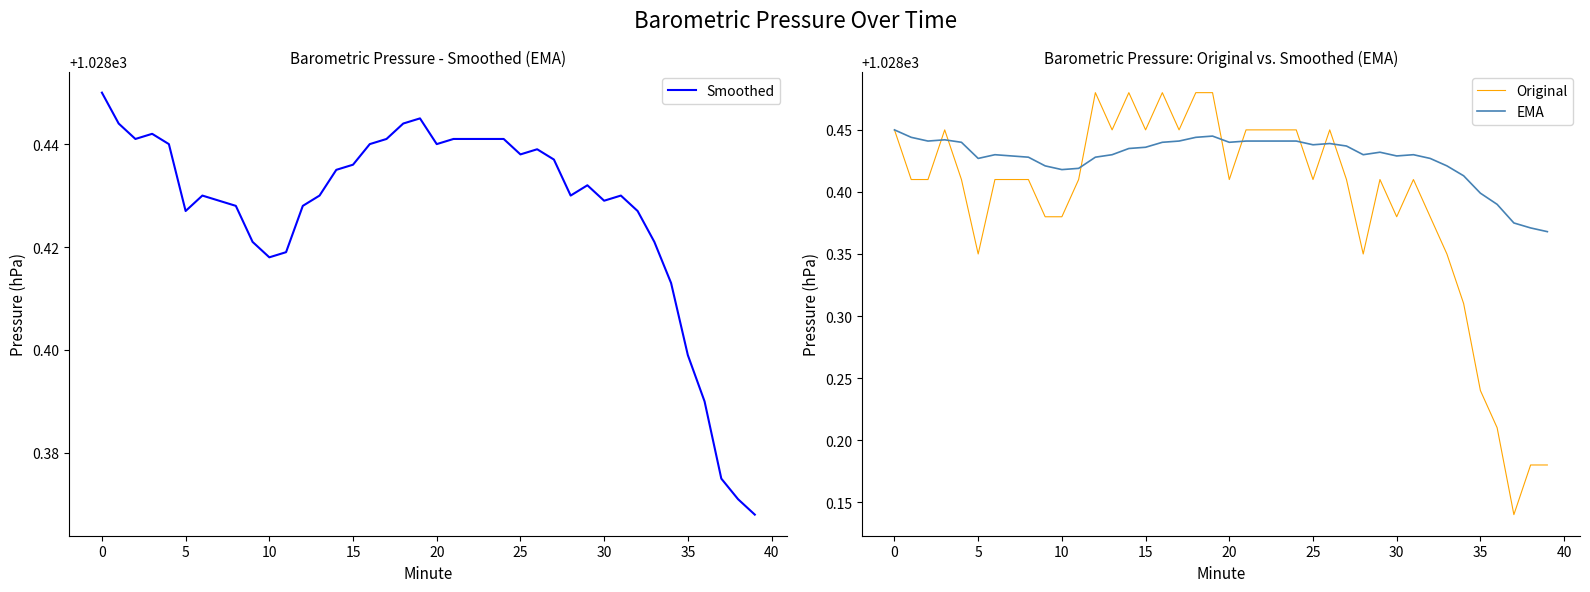

Reading left to right, extract all data points from this chart.

Smoothed: 1028.5	1028.4	1028.4	1028.4	1028.4	1028.4	1028.4	1028.4	1028.4	1028.4	1028.4	1028.4	1028.4	1028.4	1028.4	1028.4	1028.4	1028.4	1028.4	1028.4	1028.4	1028.4	1028.4	1028.4	1028.4	1028.4	1028.4	1028.4	1028.4	1028.4	1028.4	1028.4	1028.4	1028.4	1028.4	1028.4	1028.4	1028.4	1028.4	1028.4
Original: 1028.5	1028.4	1028.4	1028.5	1028.4	1028.3	1028.4	1028.4	1028.4	1028.4	1028.4	1028.4	1028.5	1028.5	1028.5	1028.5	1028.5	1028.5	1028.5	1028.5	1028.4	1028.5	1028.5	1028.5	1028.5	1028.4	1028.5	1028.4	1028.3	1028.4	1028.4	1028.4	1028.4	1028.3	1028.3	1028.2	1028.2	1028.1	1028.2	1028.2
EMA: 1028.5	1028.4	1028.4	1028.4	1028.4	1028.4	1028.4	1028.4	1028.4	1028.4	1028.4	1028.4	1028.4	1028.4	1028.4	1028.4	1028.4	1028.4	1028.4	1028.4	1028.4	1028.4	1028.4	1028.4	1028.4	1028.4	1028.4	1028.4	1028.4	1028.4	1028.4	1028.4	1028.4	1028.4	1028.4	1028.4	1028.4	1028.4	1028.4	1028.4